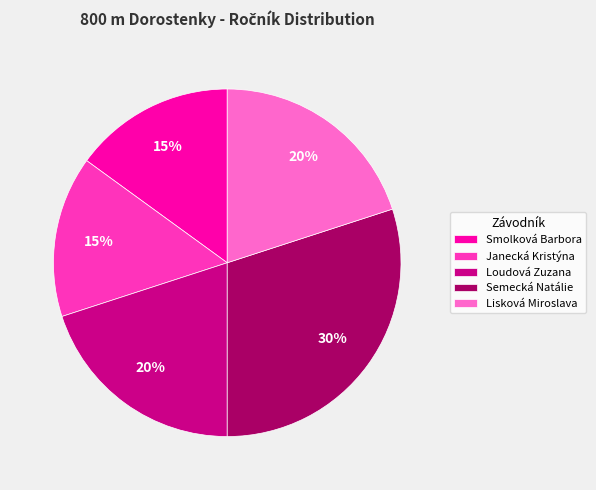

Count the number of slices in the pie.

5